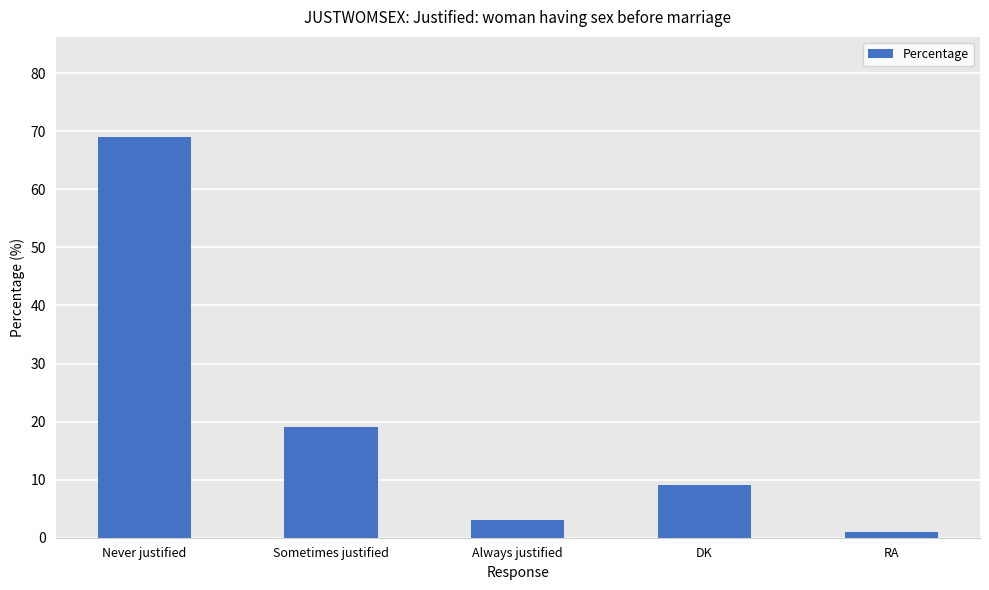

Between Never justified and Sometimes justified, which is larger?

Never justified